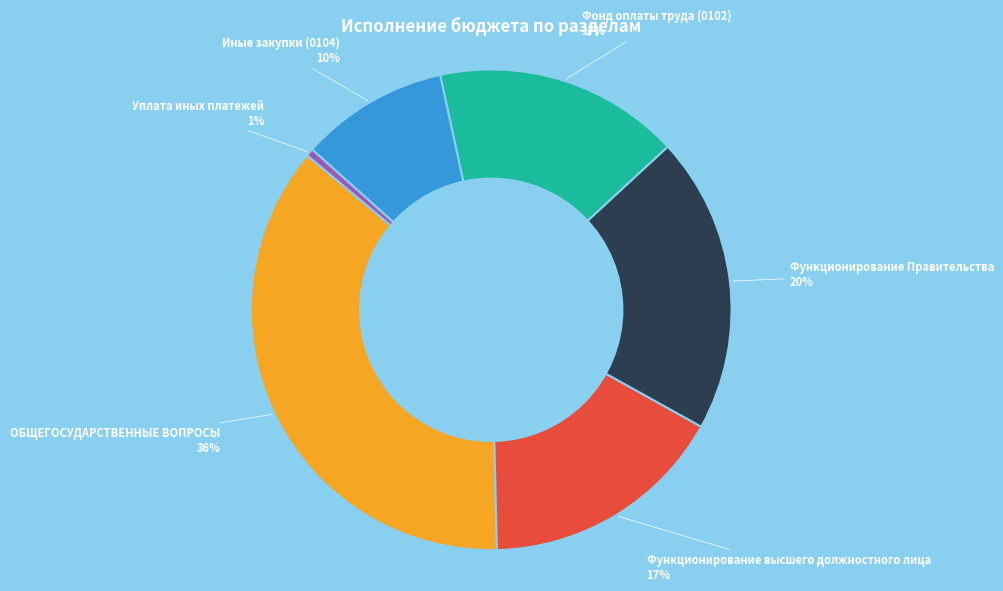

Is there any slice that represents more than half of the pie?

No